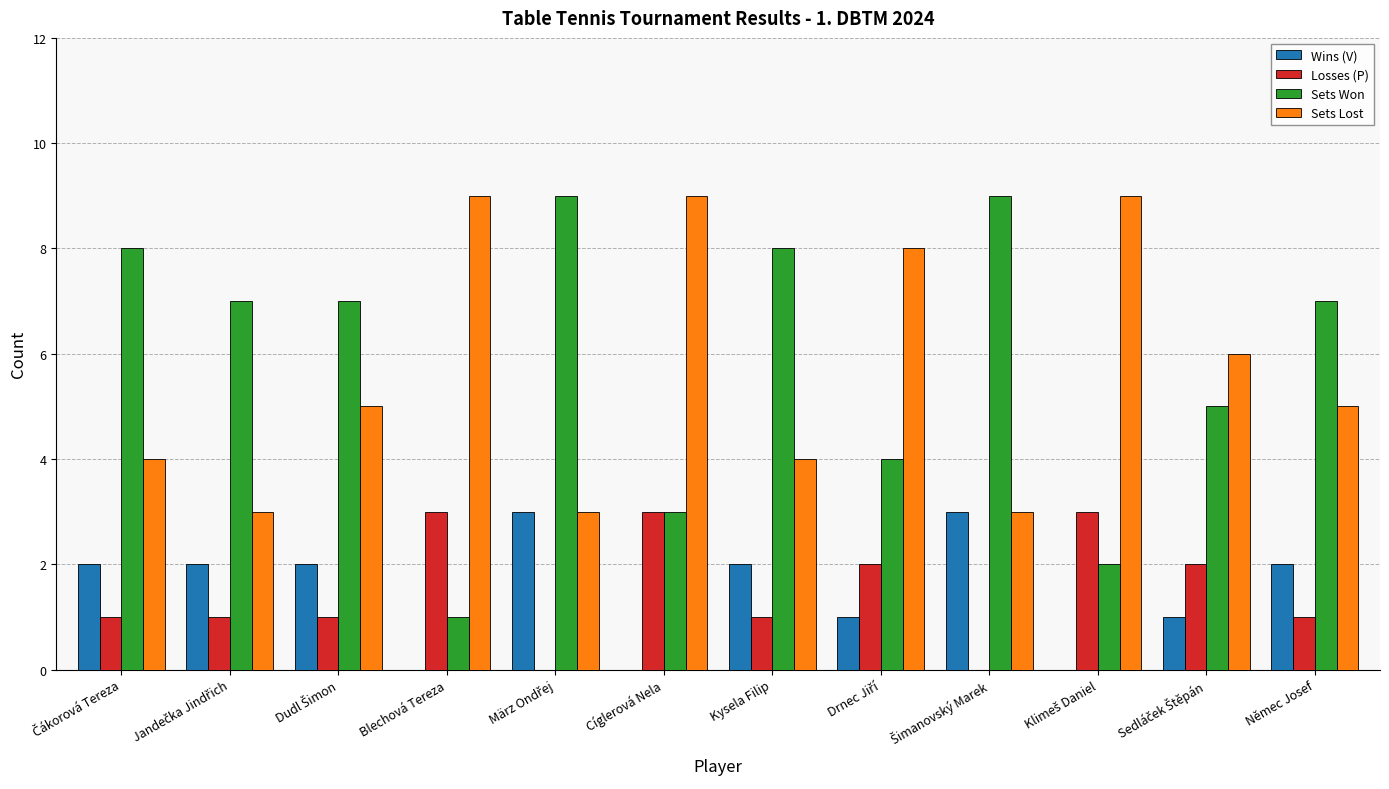

What is the highest value of the Sets Lost series?

9